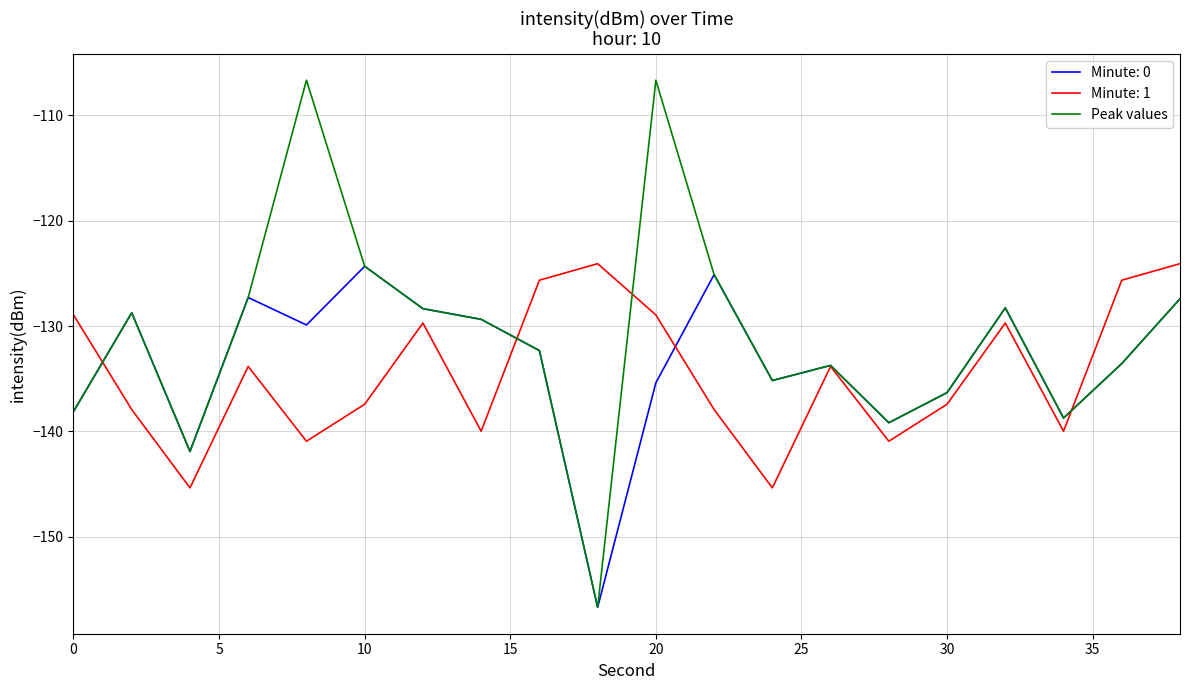

Count the number of categories in the chart.

20